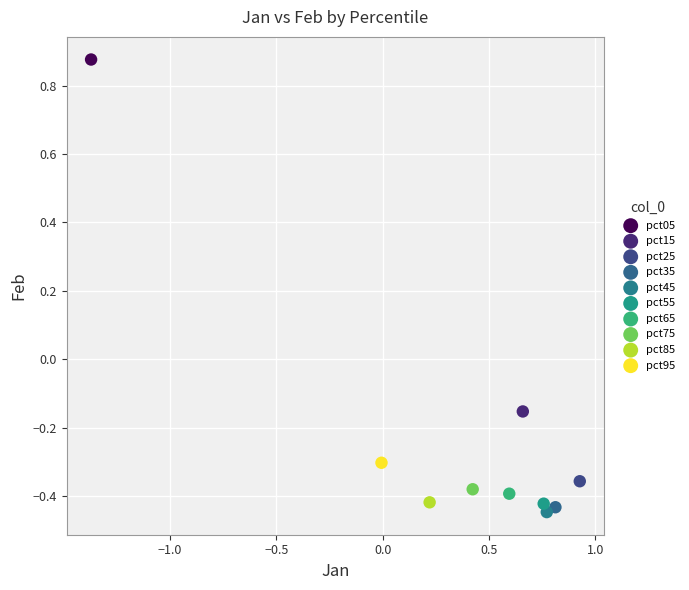

What are all the series names shown in the legend?

pct05, pct15, pct25, pct35, pct45, pct55, pct65, pct75, pct85, pct95